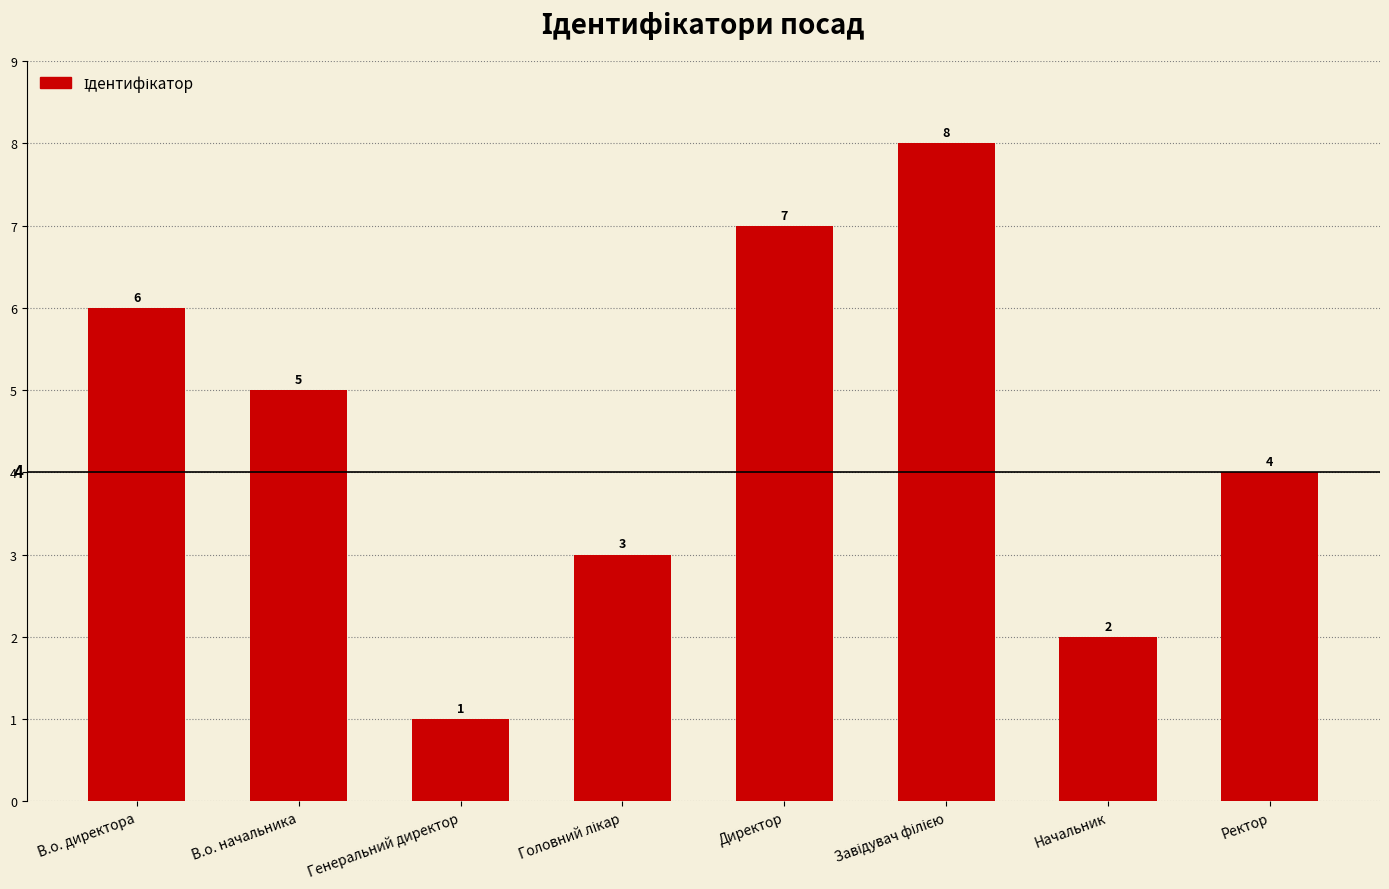

Reading left to right, list all the values displayed in this chart.

6	5	1	3	7	8	2	4